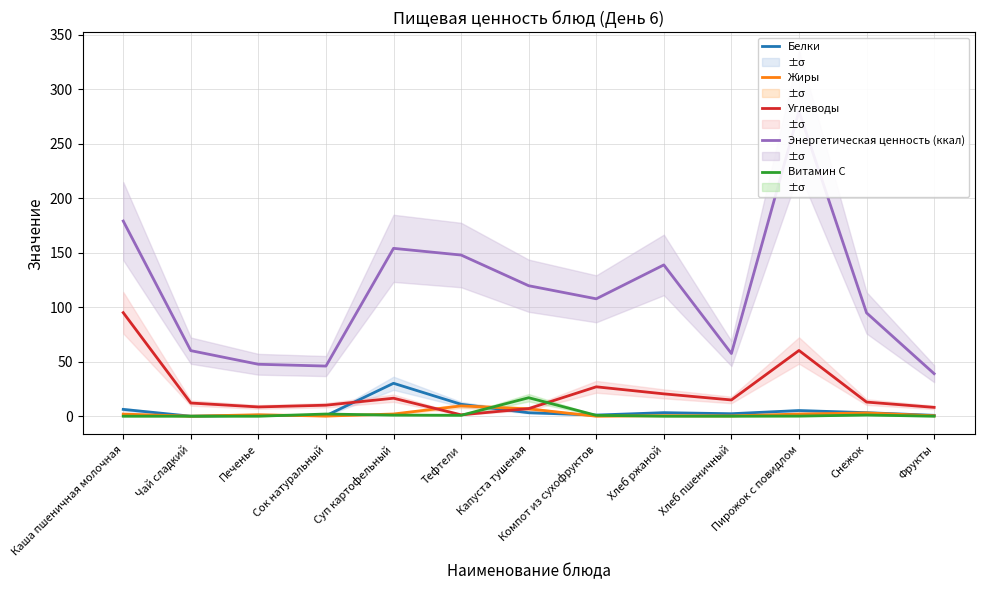

List the series in order of their peak value, highest first.

Энергетическая ценность (ккал), Углеводы, Белки, Витамин С, Жиры